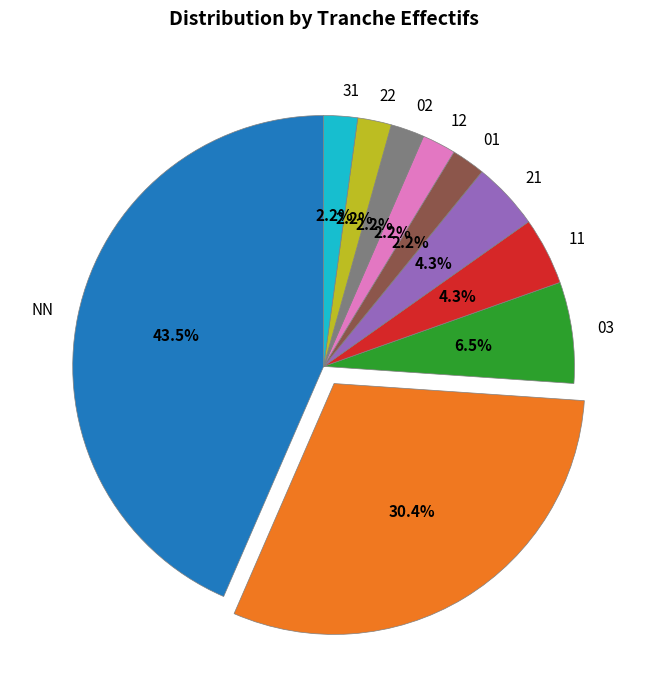

Is there any slice that represents more than half of the pie?

No